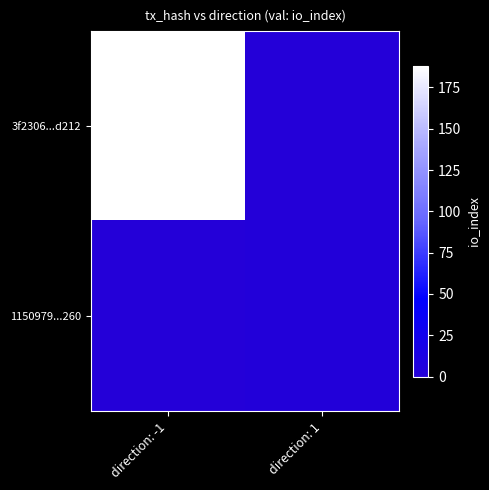

What is the difference between the highest and lowest values at direction: 1?

2